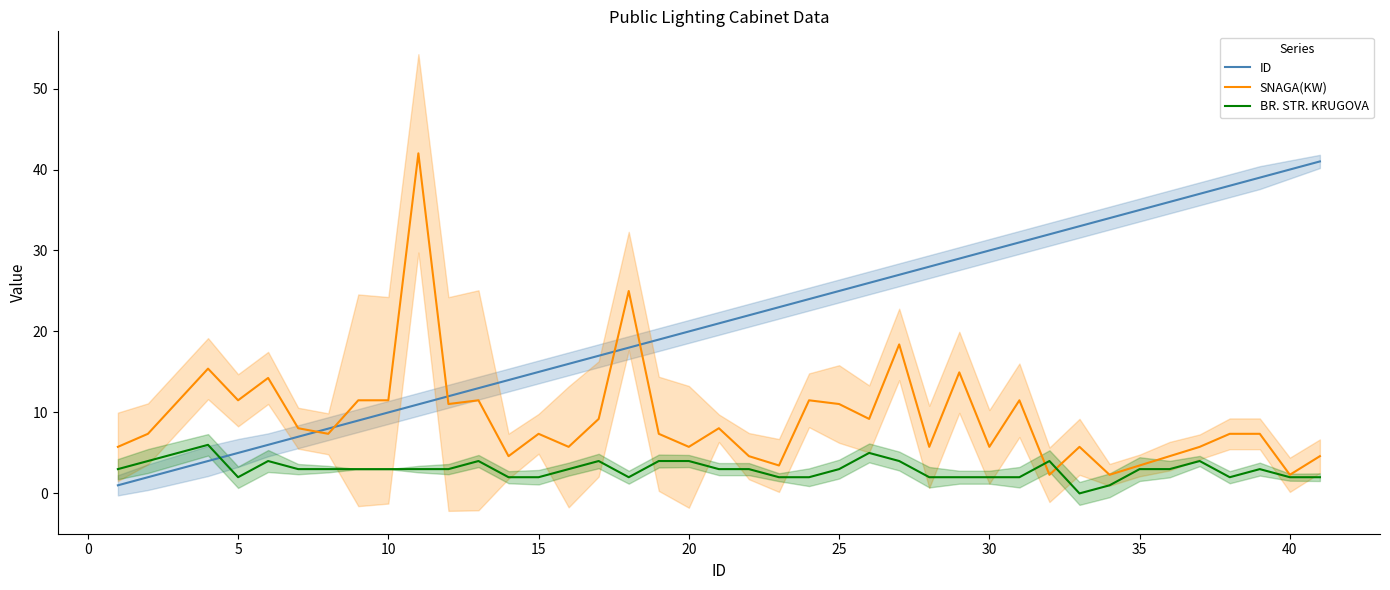

How many intersections are there between ID and BR. STR. KRUGOVA?

1